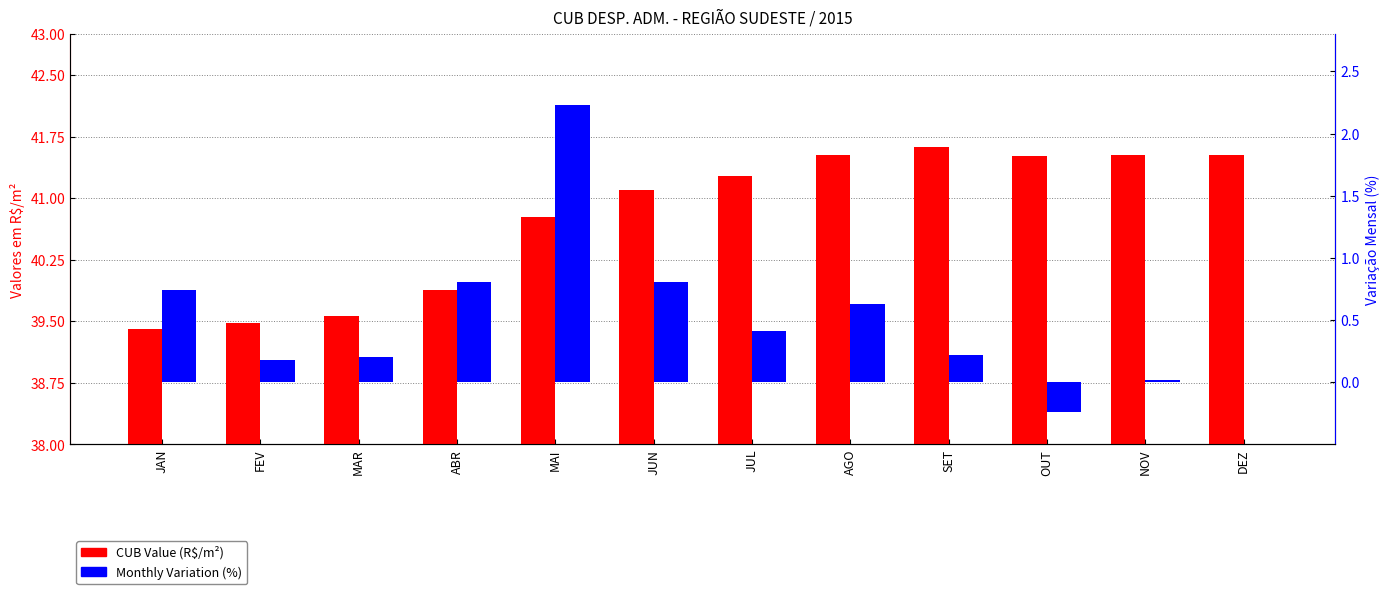

What are all the series names shown in the legend?

CUB Value (R$/m²), Monthly Variation (%)